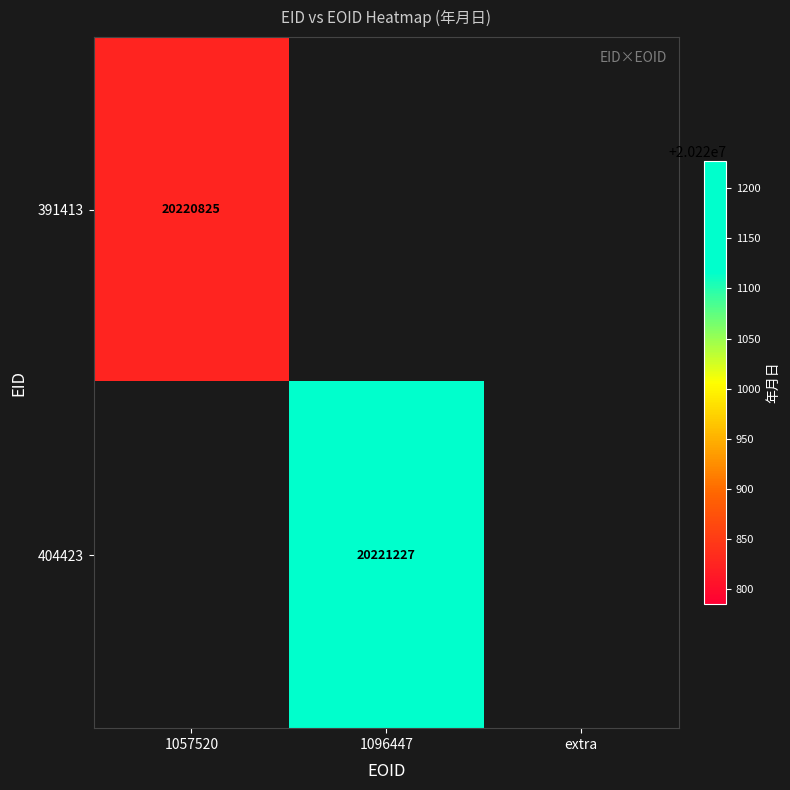

Is it true that 404423 equals 11205552 at 1096447?

False